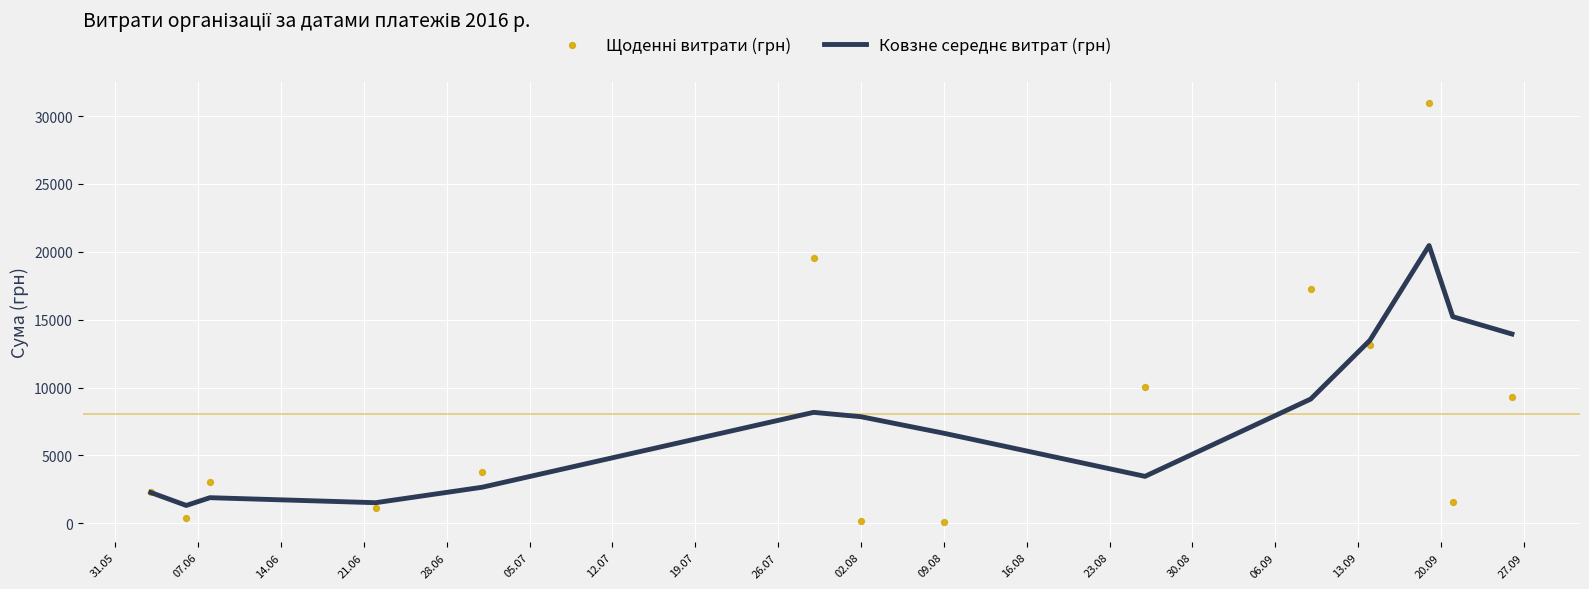

Which series has the largest total across all categories?

Щоденні витрати (грн)